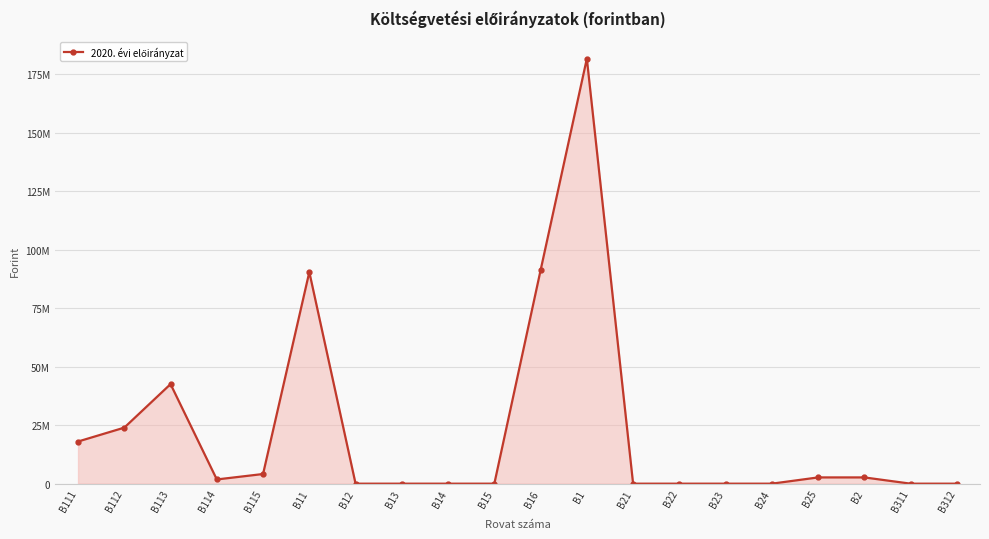

What is the label of the 1st point from the left?

B111